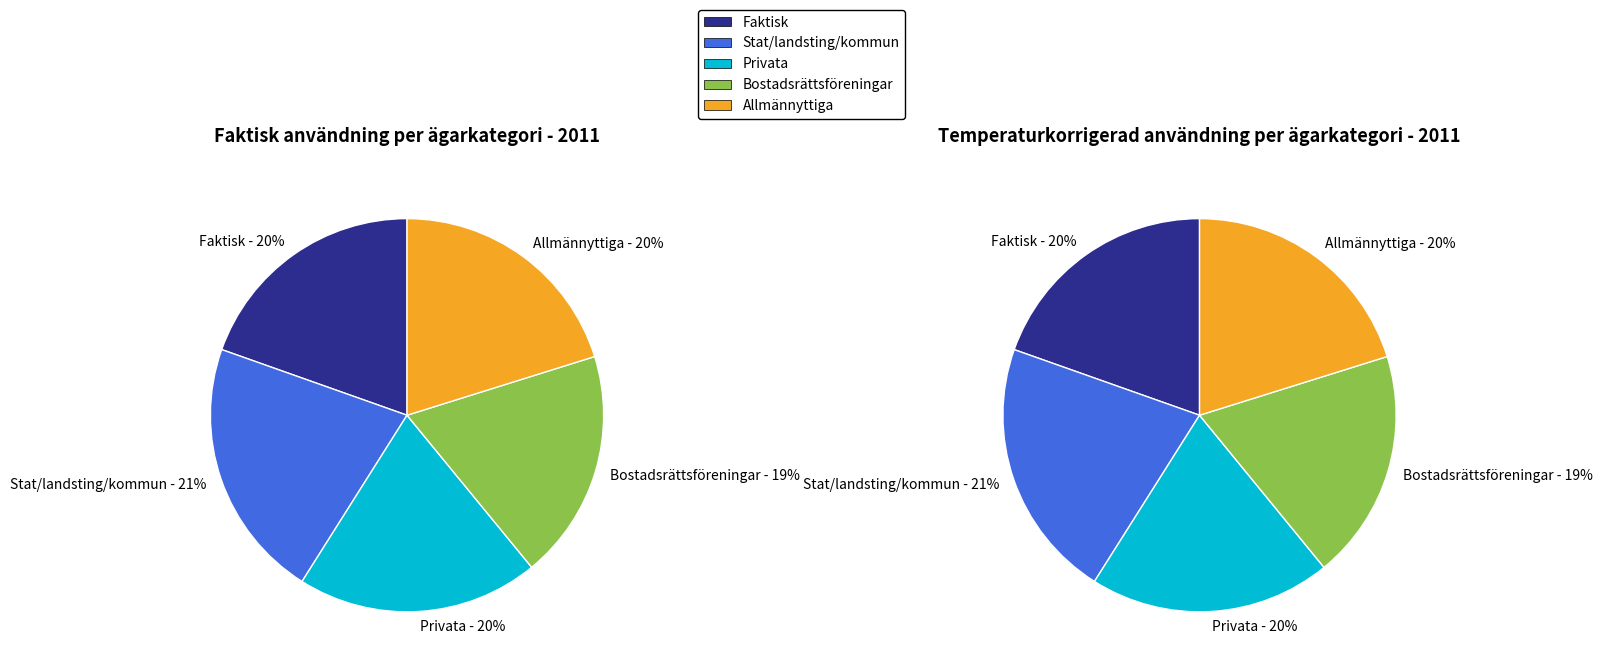

What portion of the pie excludes Stat, landsting, kommun?

78.5%